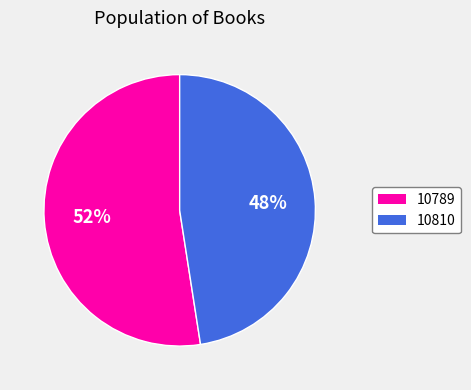

To the nearest percent, what is the average slice percentage?

50%